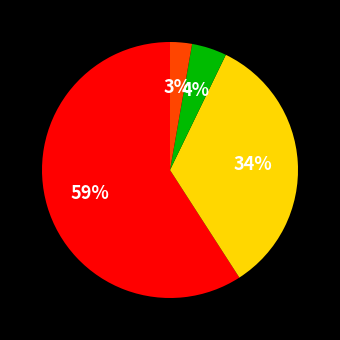

To the nearest percent, what is the average slice percentage?

25%